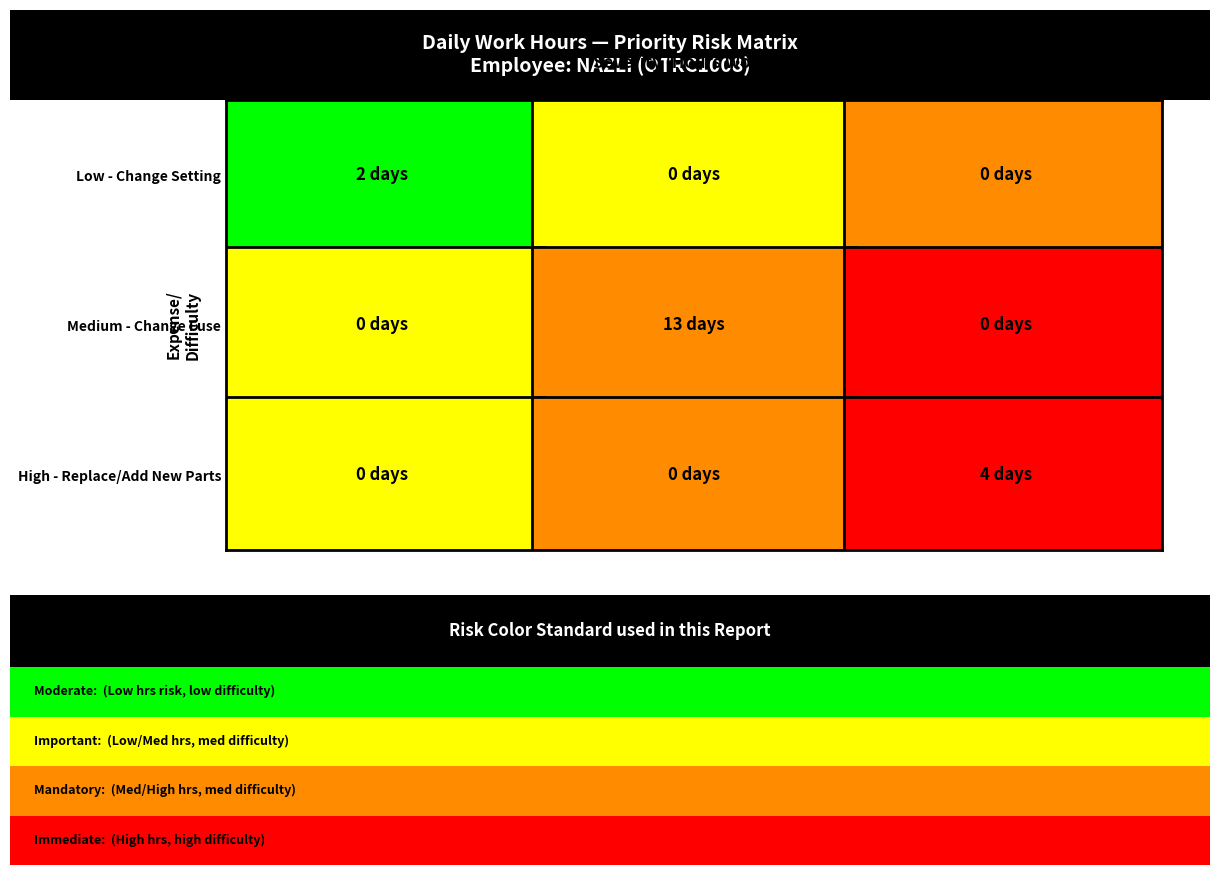

Is it true that 28-Thu equals 4.7 at 1?

False